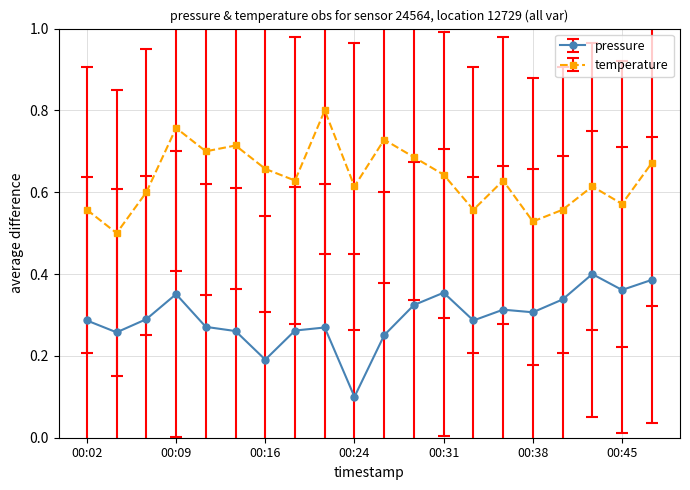

True or false: temperature and pressure cross at least once.

False